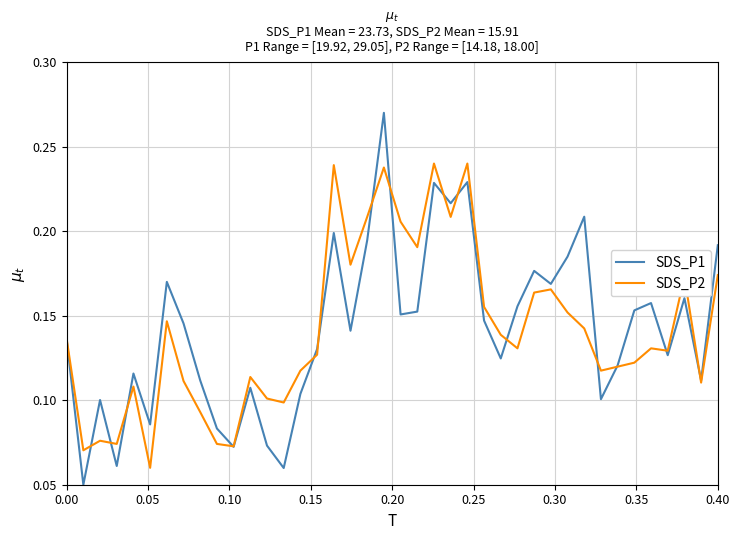

Which series has the largest range (max minus min)?

SDS_P1